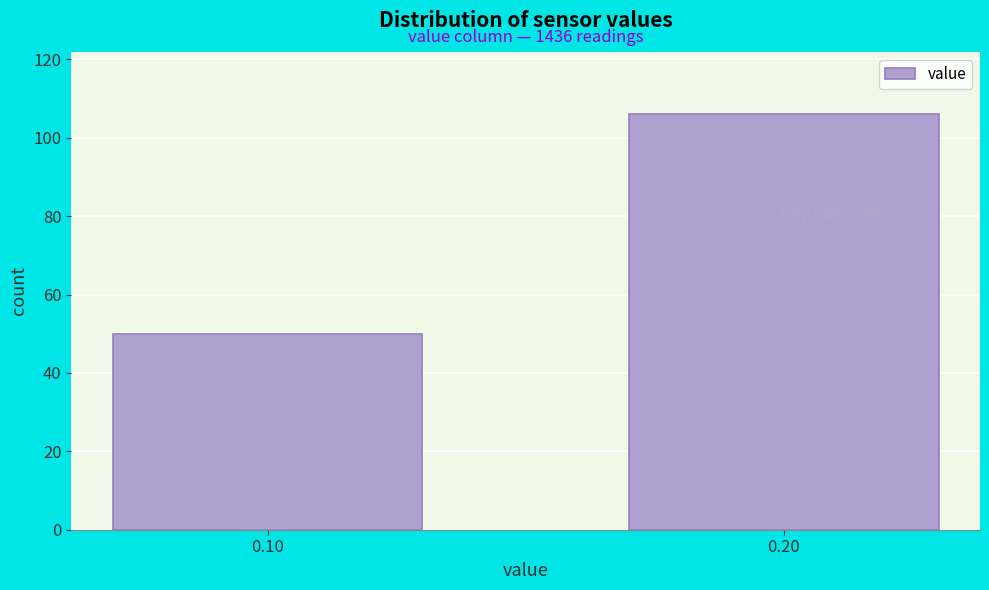

Reading left to right, what are all the values shown in this chart?

50	106